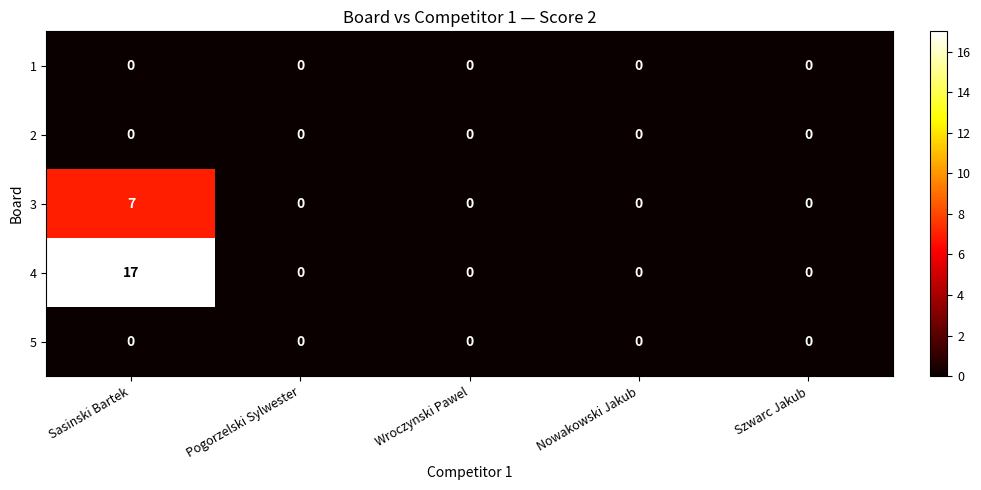

Reading right to left, list all the values displayed in this chart.

1: 0	0	0	0	0
2: 0	0	0	0	0
3: 0	0	0	0	7
4: 0	0	0	0	17
5: 0	0	0	0	0